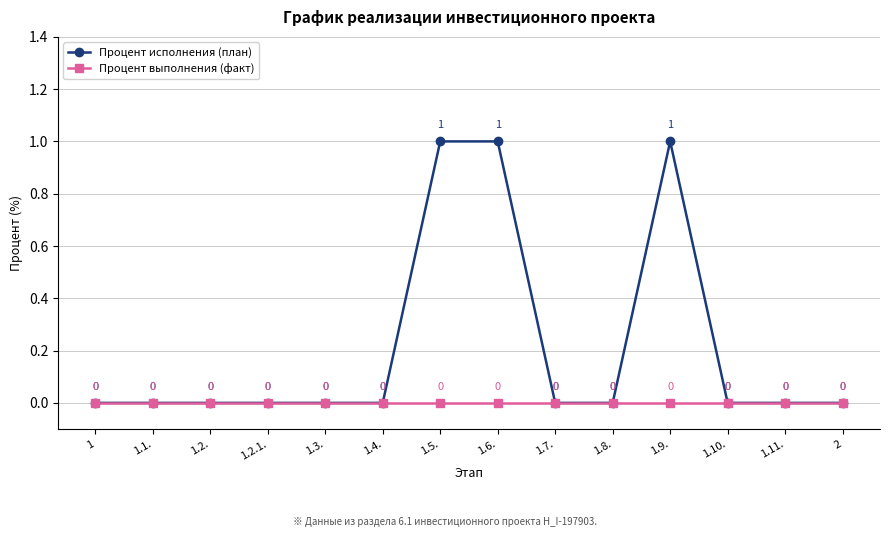

Rank the series by their average value, from highest to lowest.

Процент исполнения (план), Процент выполнения (факт)